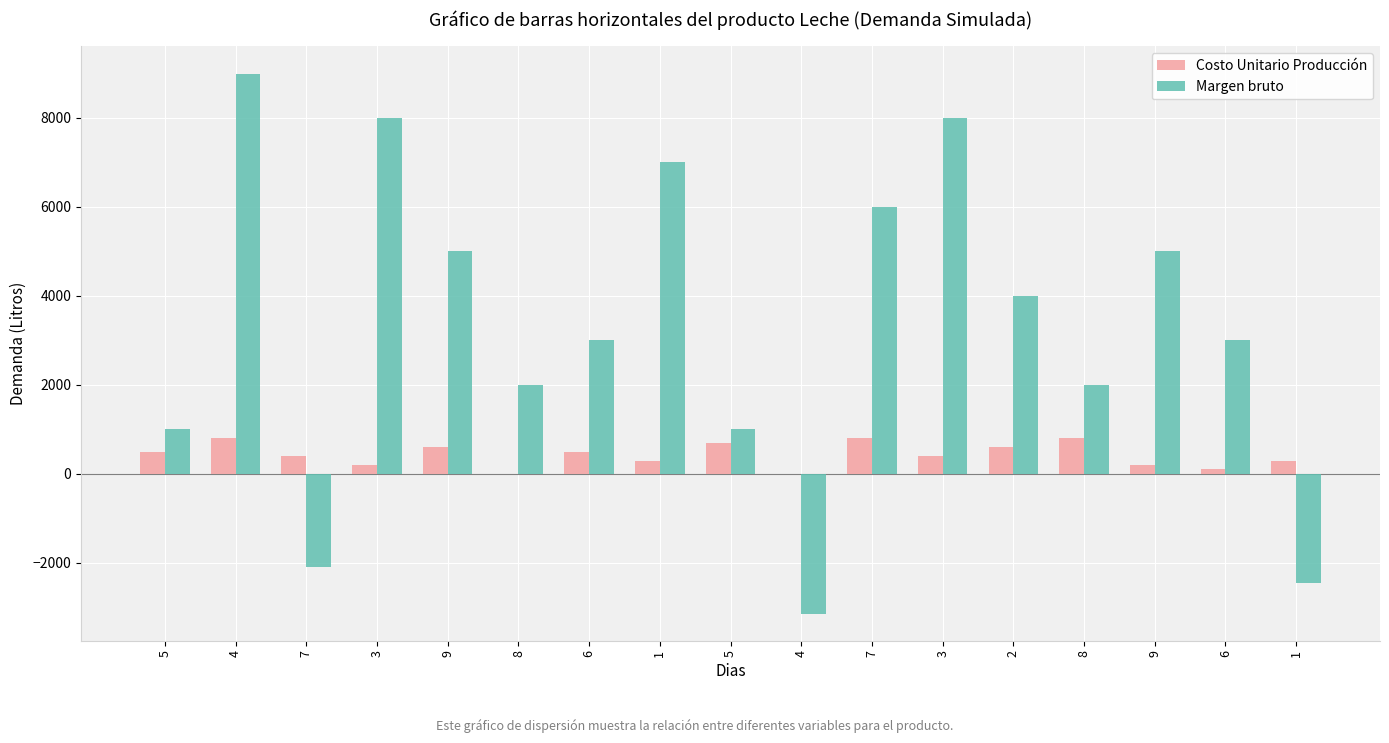

How many values in Margen bruto are above zero?

14